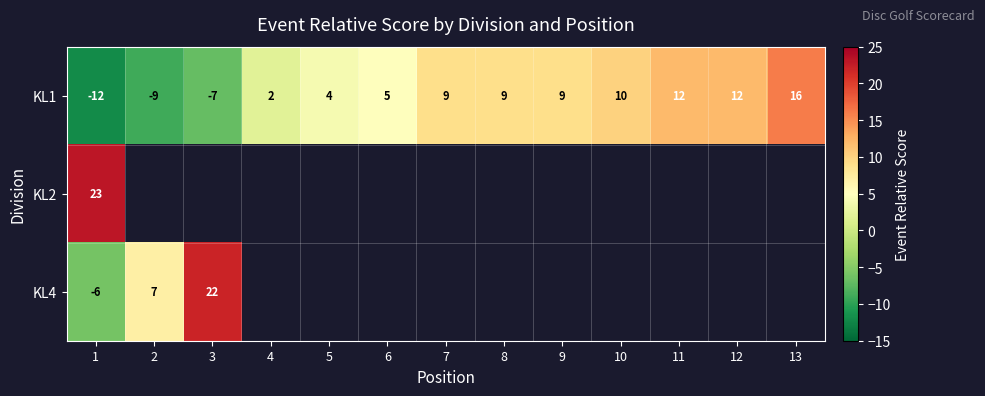

At 1, list the series in order from smallest to largest.

KL1, KL4, KL2